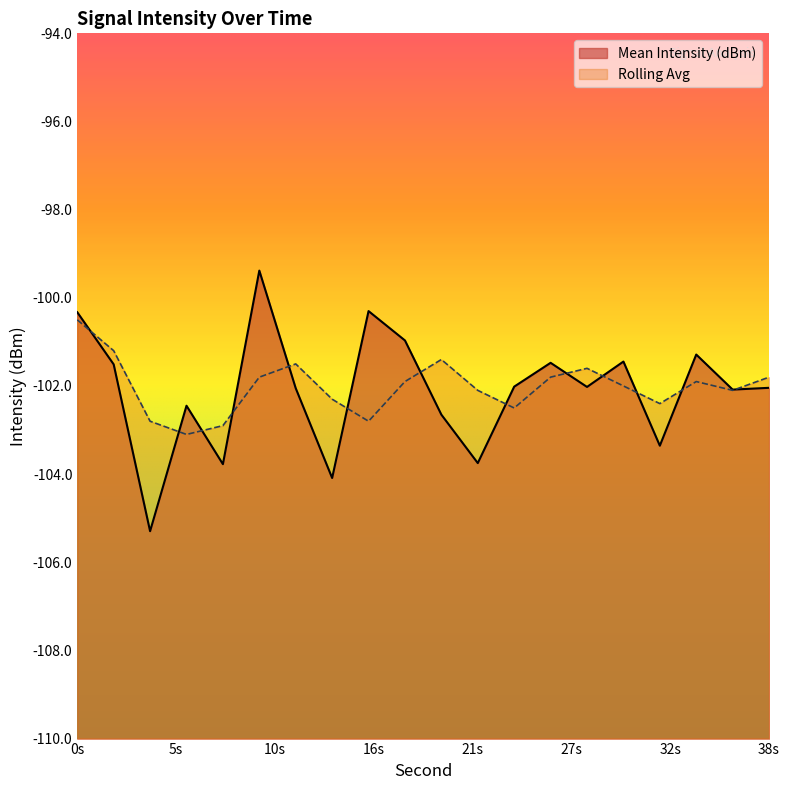

How many data points does each series have?

20